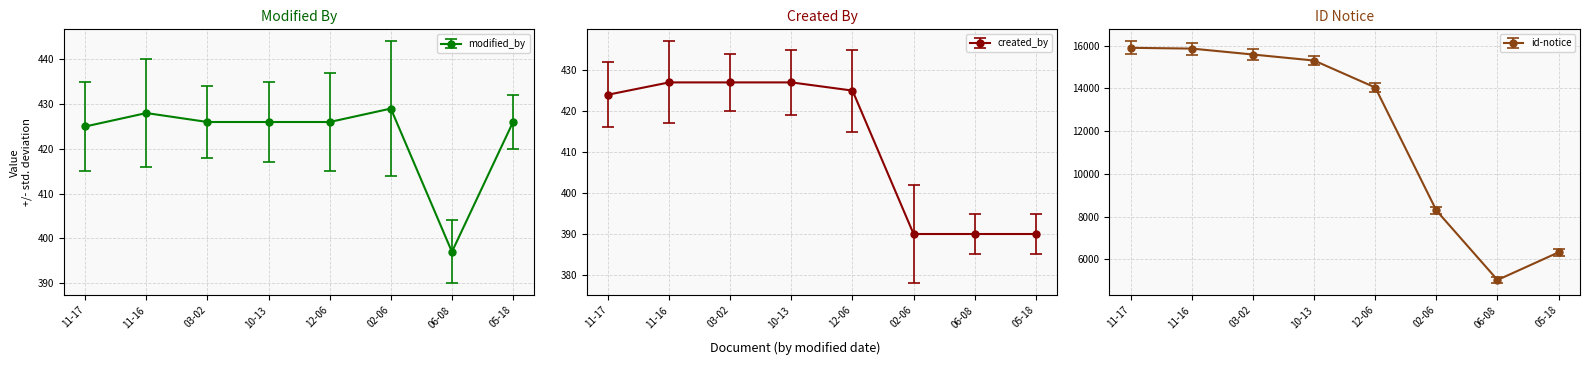

True or false: id-notice and modified_by intersect in this chart.

False